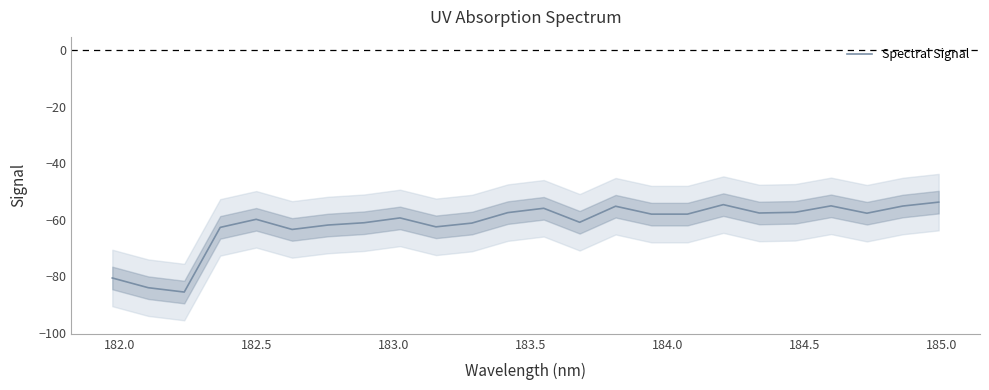

What is the difference between the maximum and minimum values?

31.8